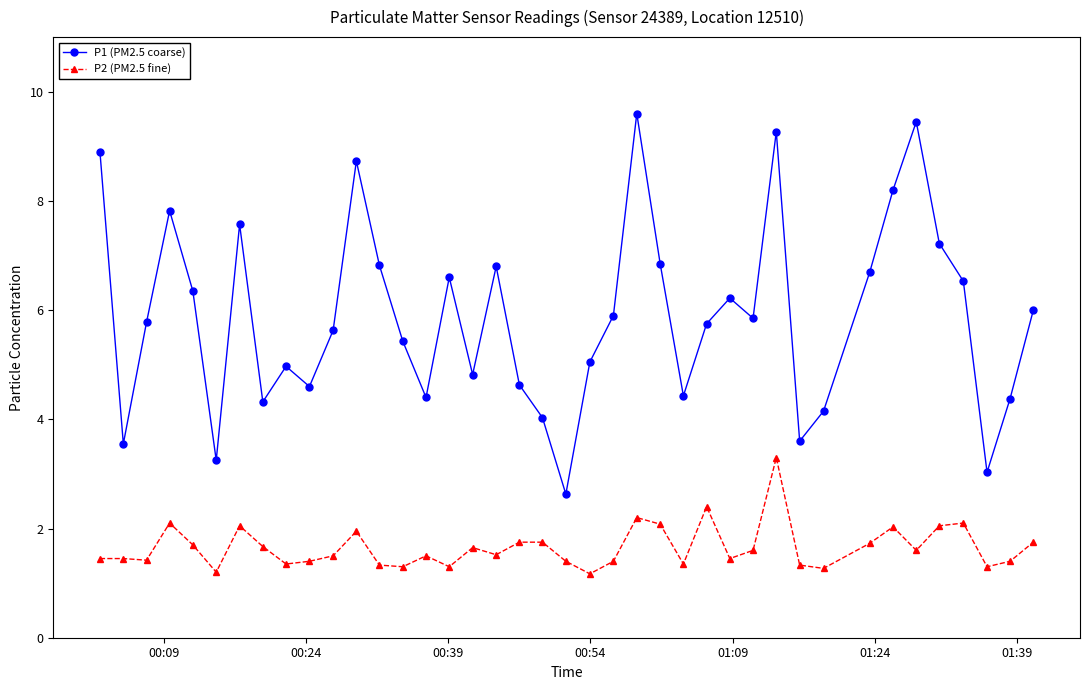

Rank the series by their average value, from highest to lowest.

P1 (PM2.5 coarse), P2 (PM2.5 fine)